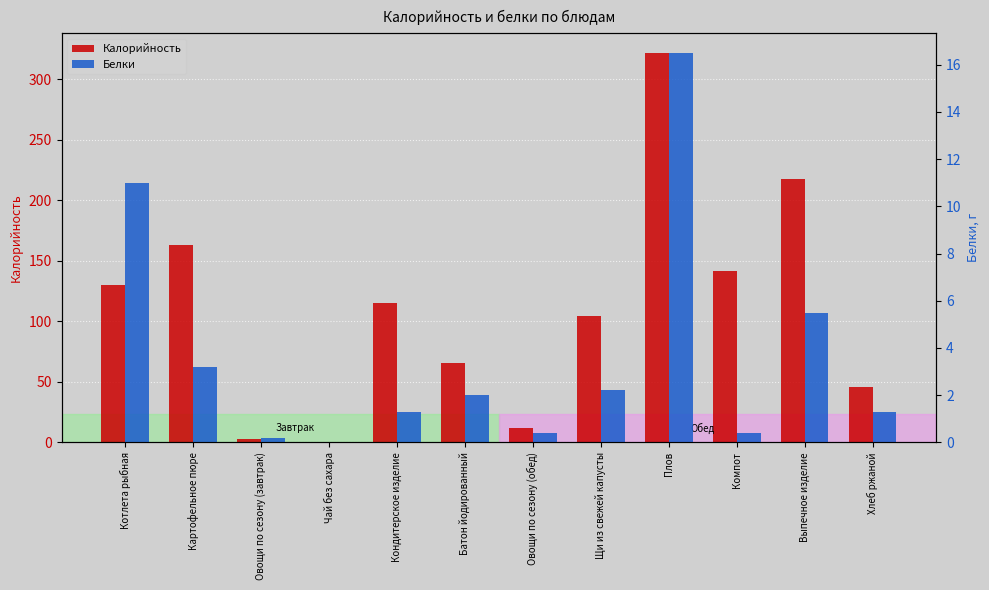

How many series are shown in this chart?

2